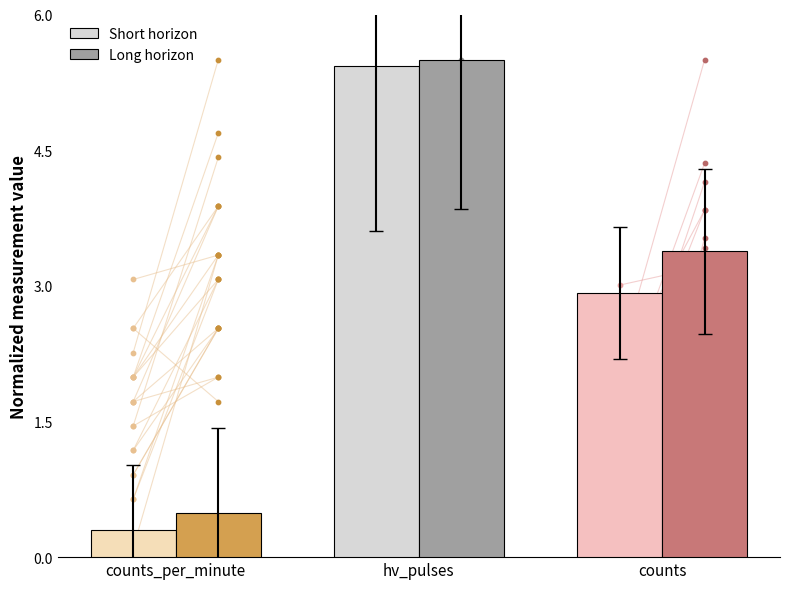

At which category is the sum across all series the highest?

hv_pulses